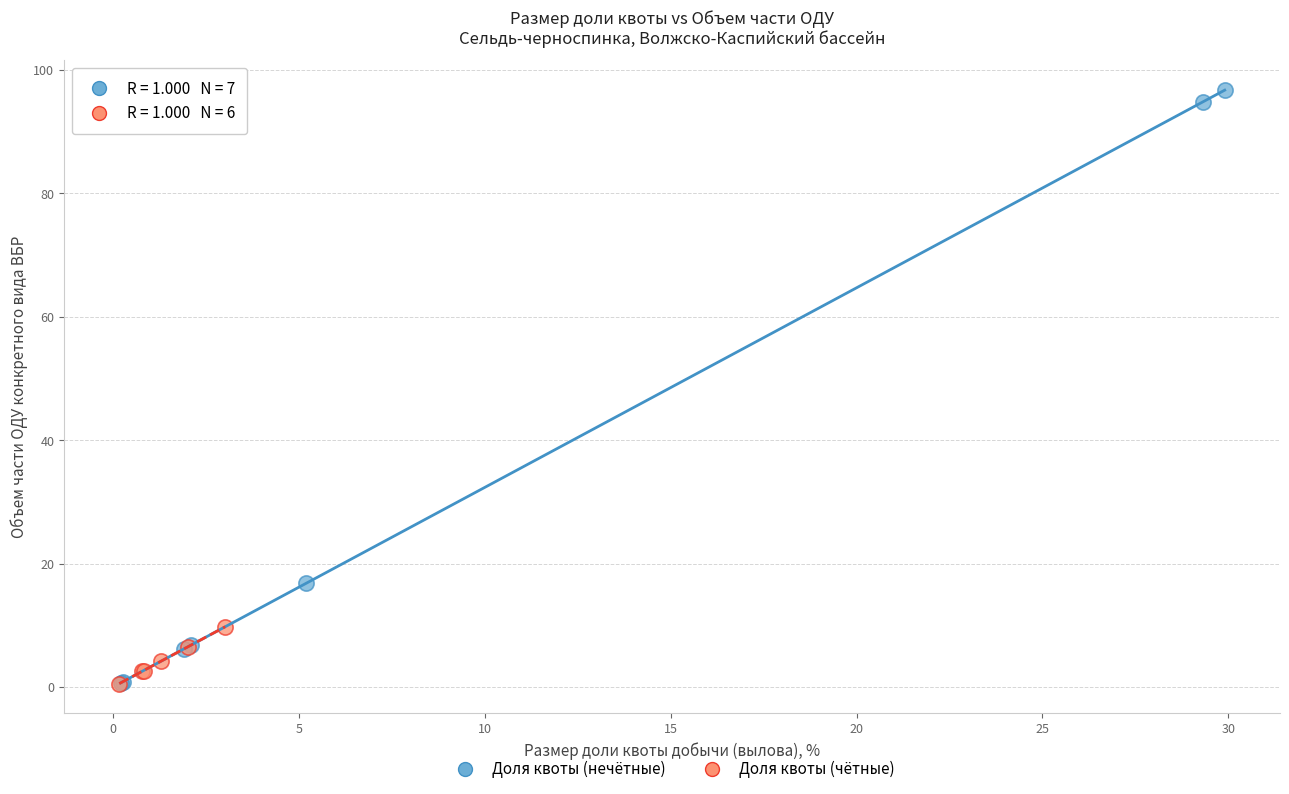

Which series has the widest spread of Y values?

Доля квоты (нечётные)